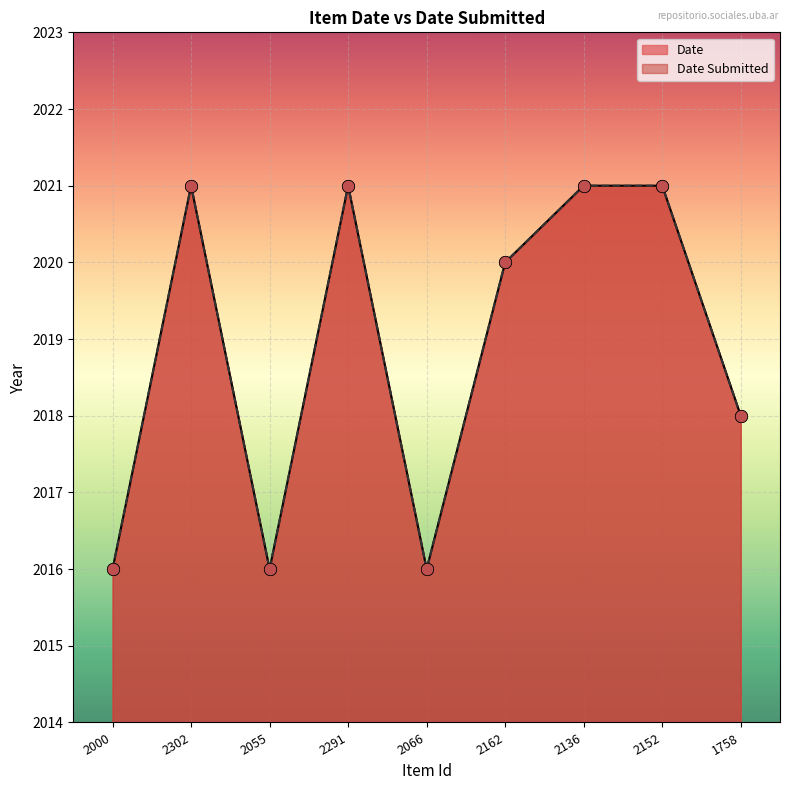

Is the value of Date at 2055 greater than the value of Date Submitted at 2152?

No